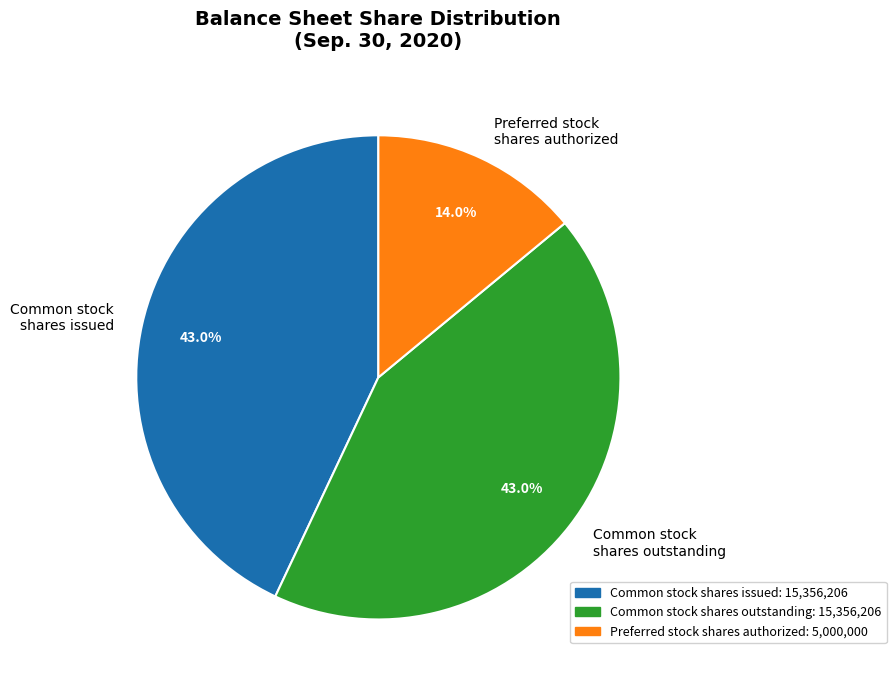

Is there a majority slice in this chart?

No